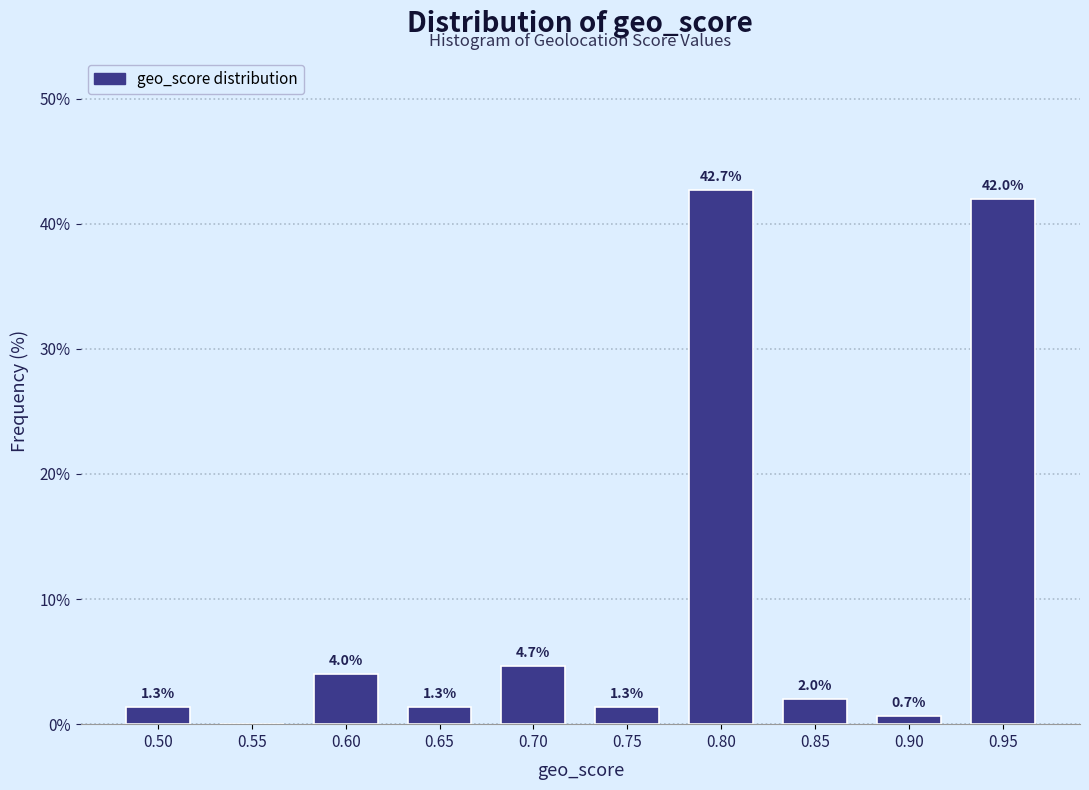

Reading left to right, extract all data points from this chart.

0.50=1.3	0.55=0.0	0.60=4.0	0.65=1.3	0.70=4.7	0.75=1.3	0.80=42.7	0.85=2.0	0.90=0.7	0.95=42.0